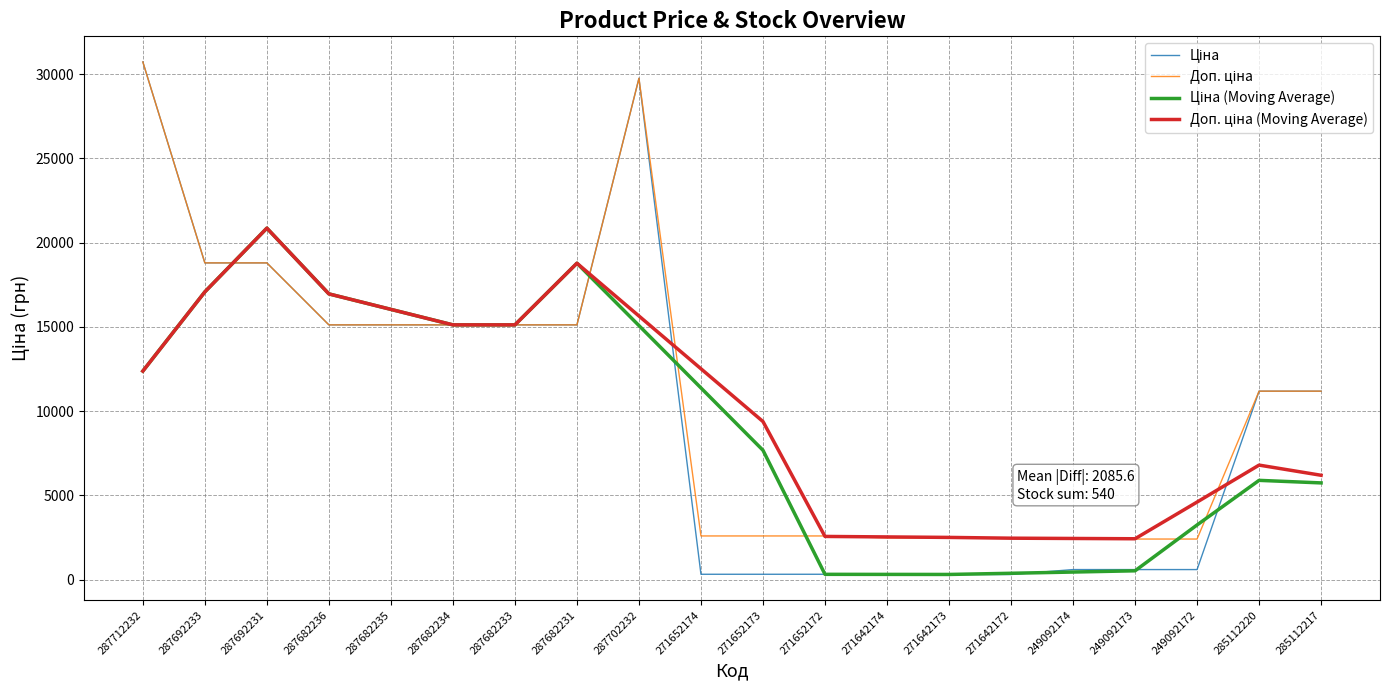

Which label corresponds to the largest value in the chart?

287712232